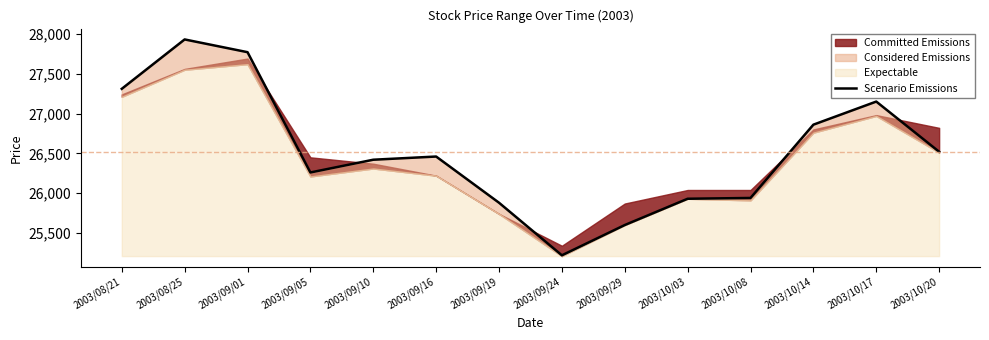

What value does the data have at 2003/09/10, to the nearest 100?

26400